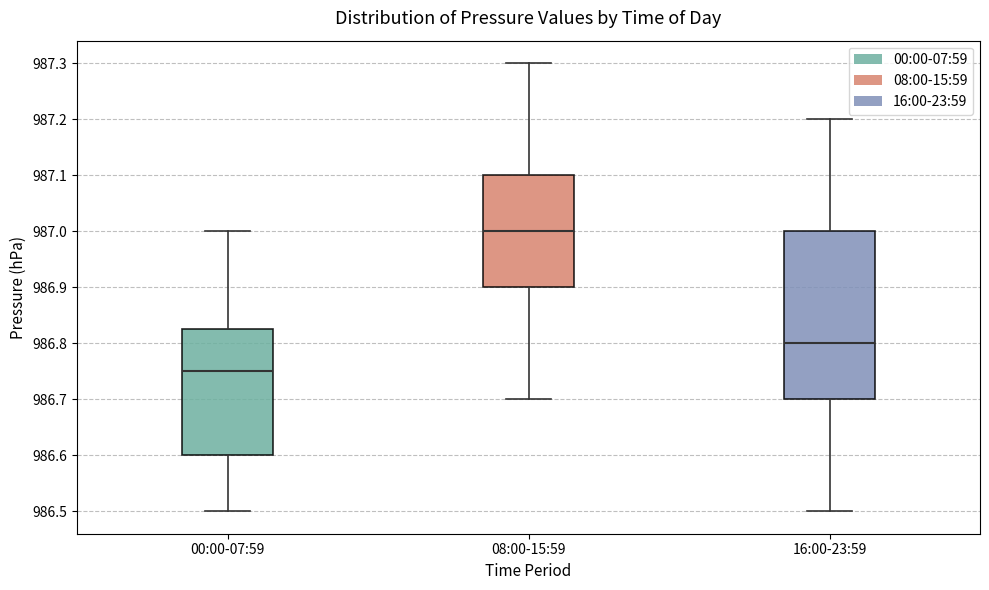

Which box has the highest median line?

08:00-15:59